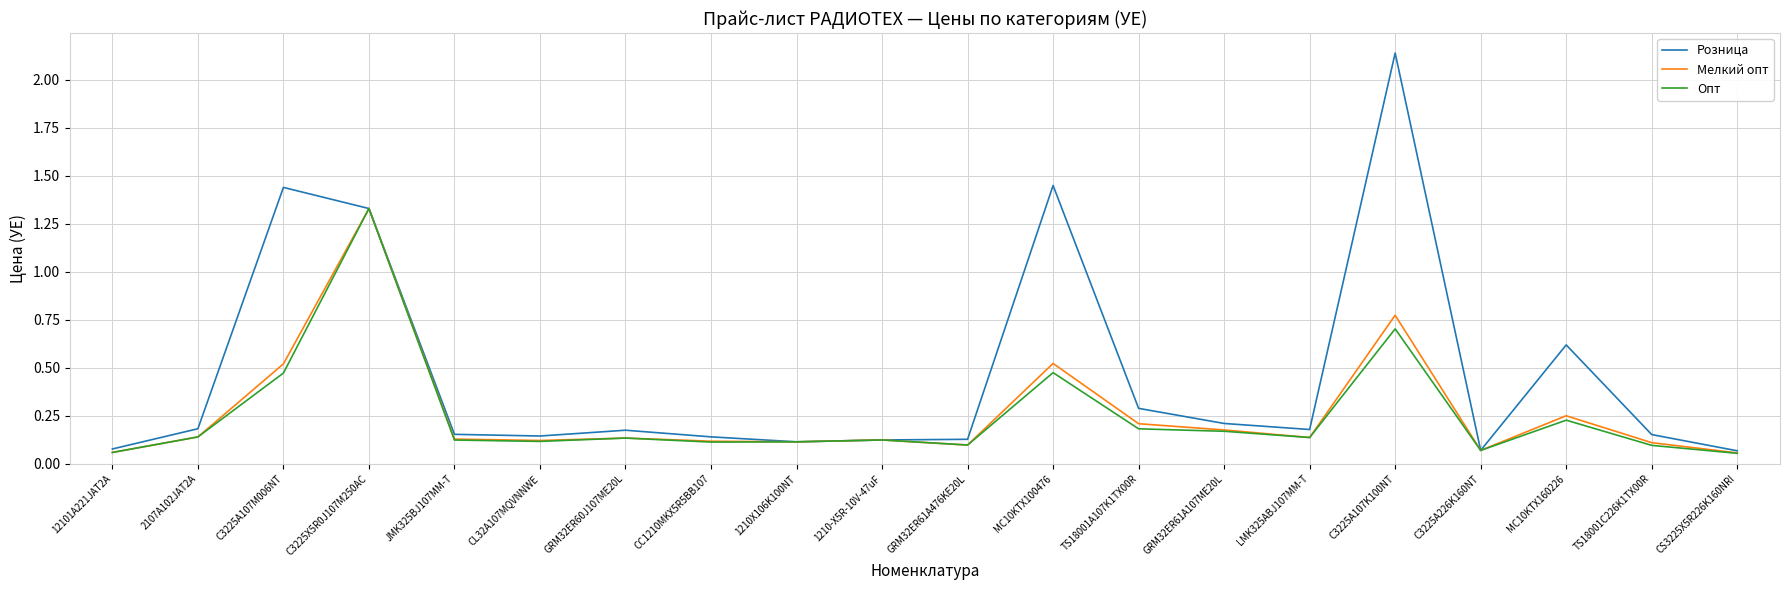

True or false: Опт has more than 1 points higher than both neighbors.

True